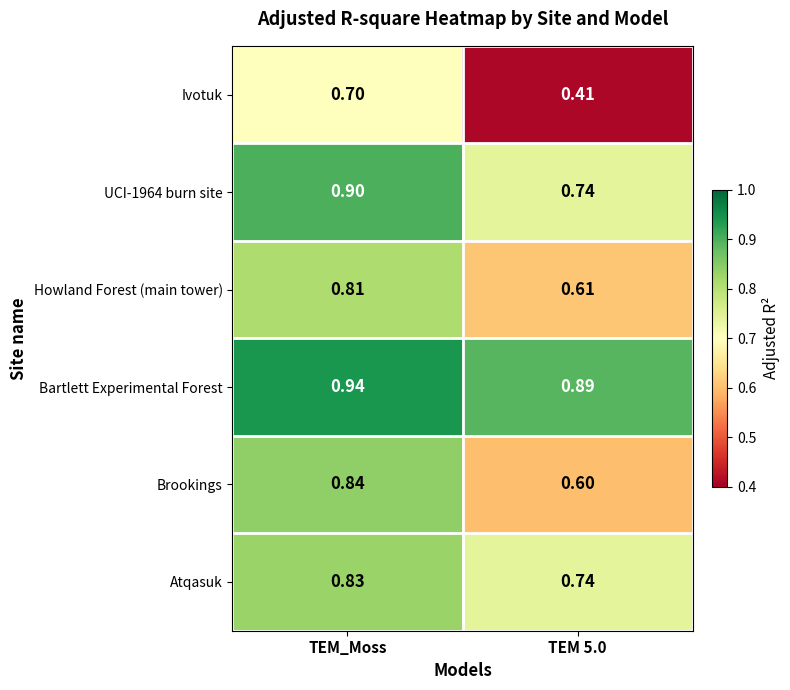

Between TEM_Moss and TEM 5.0, which series saw the biggest shift?

Ivotuk